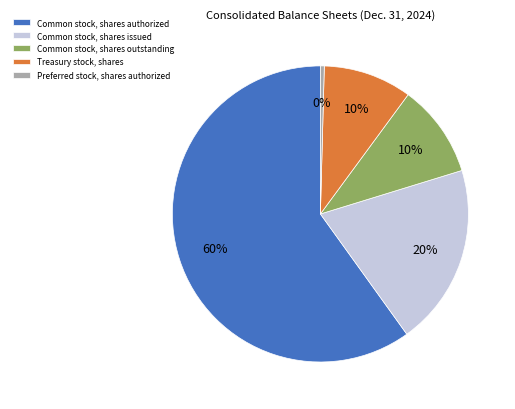

To the nearest percent, what is the combined percentage of Treasury stock, shares and Common stock, shares outstanding?

20%